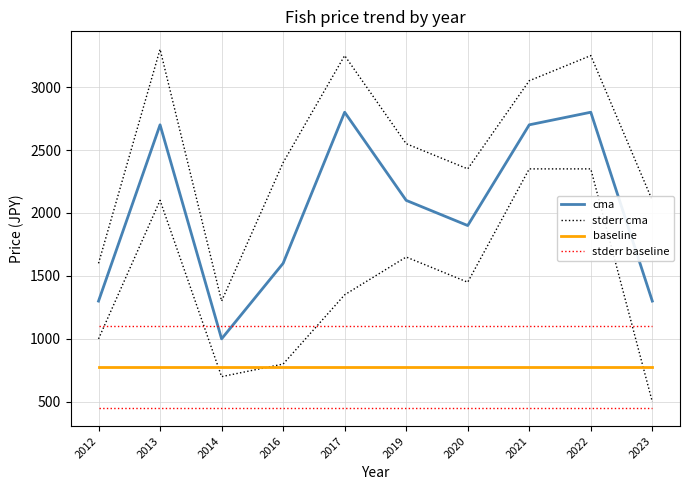

True or false: stderr baseline has more than 0 interior local peaks.

False